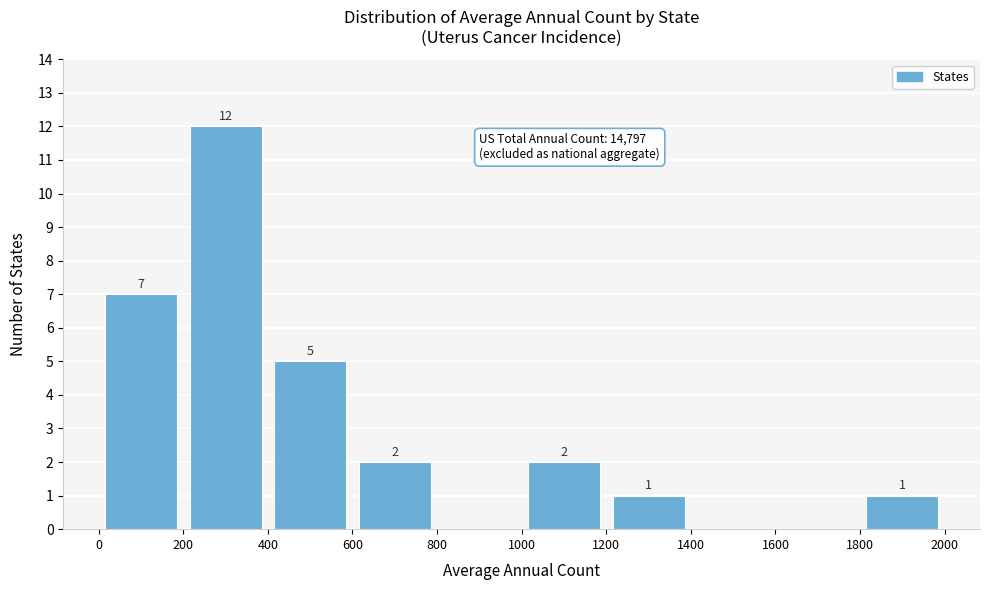

Which range on the x-axis has the tallest bar?

200 to 400